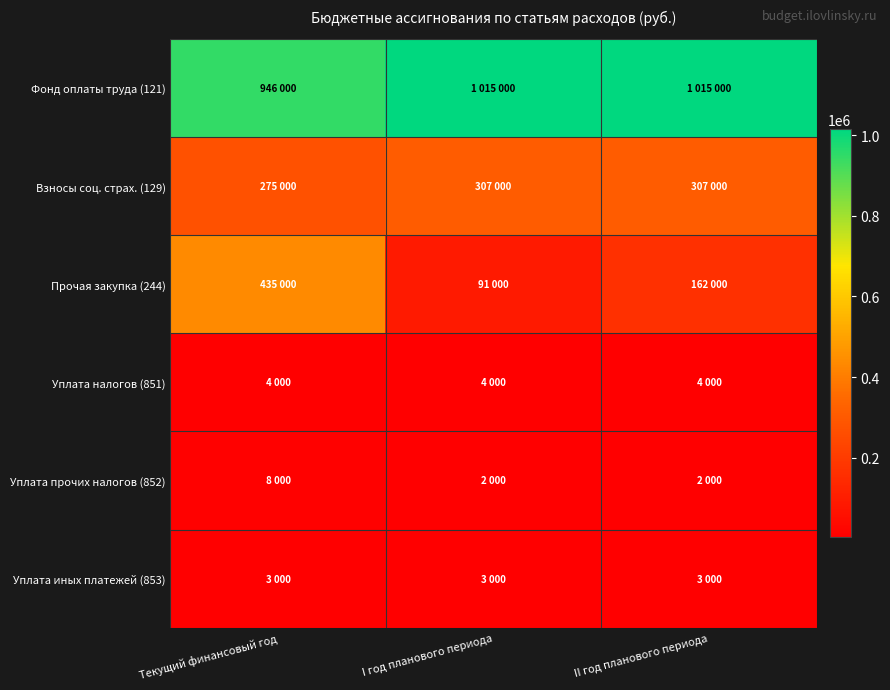

What is the difference between the highest and lowest values at II год планового периода?

1013000